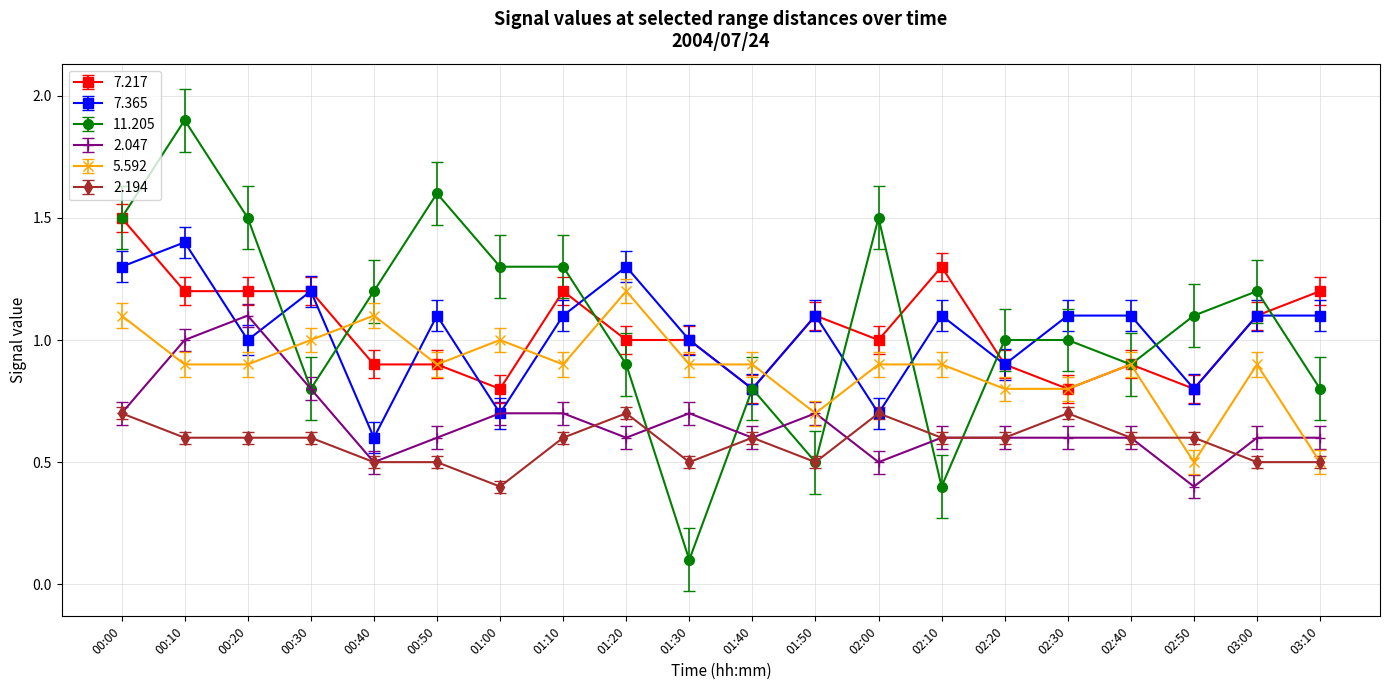

What is the value of the 7.217 point at the 1st from the left?

1.5